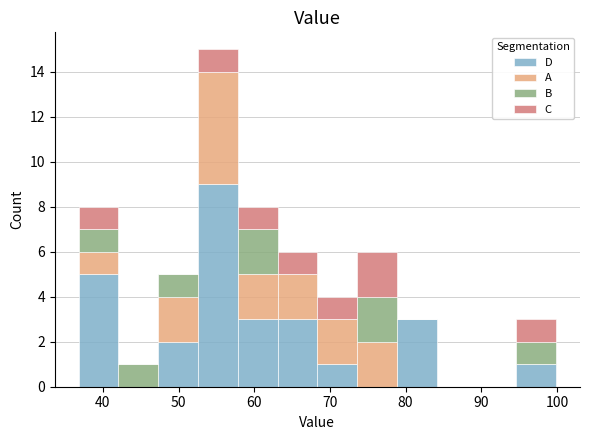

Reading left to right, transcribe this chart: for each stacked bar, give the range it covers on the x-axis and its total height. Neither the bar edges nor the heights are printed on the chart, so give them approximately, as read against the axes.

37 to 42: 8
42 to 47: 1
47 to 53: 5
53 to 58: 15
58 to 63: 8
63 to 68: 6
68 to 74: 4
74 to 79: 6
79 to 84: 3
84 to 89: 0
89 to 95: 0
95 to 100: 3